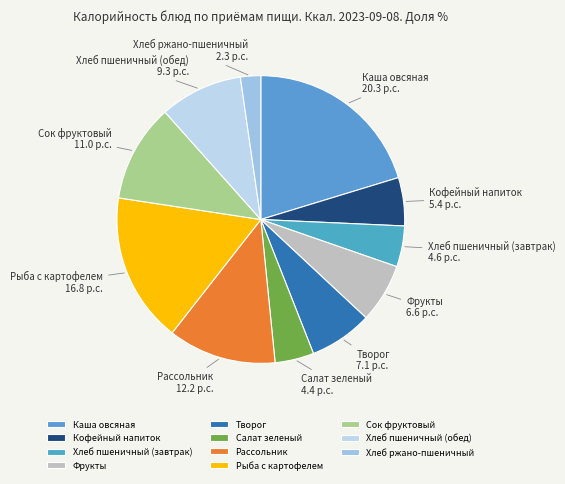

Does Каша овсяная represent more than half of the total?

No